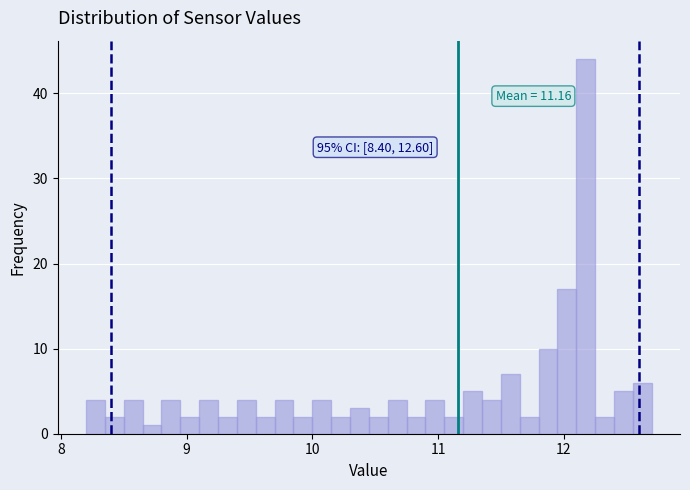

Around what value on the x-axis is the tallest bar? Give the approximate position of its centre, as read against the axis.

12.2